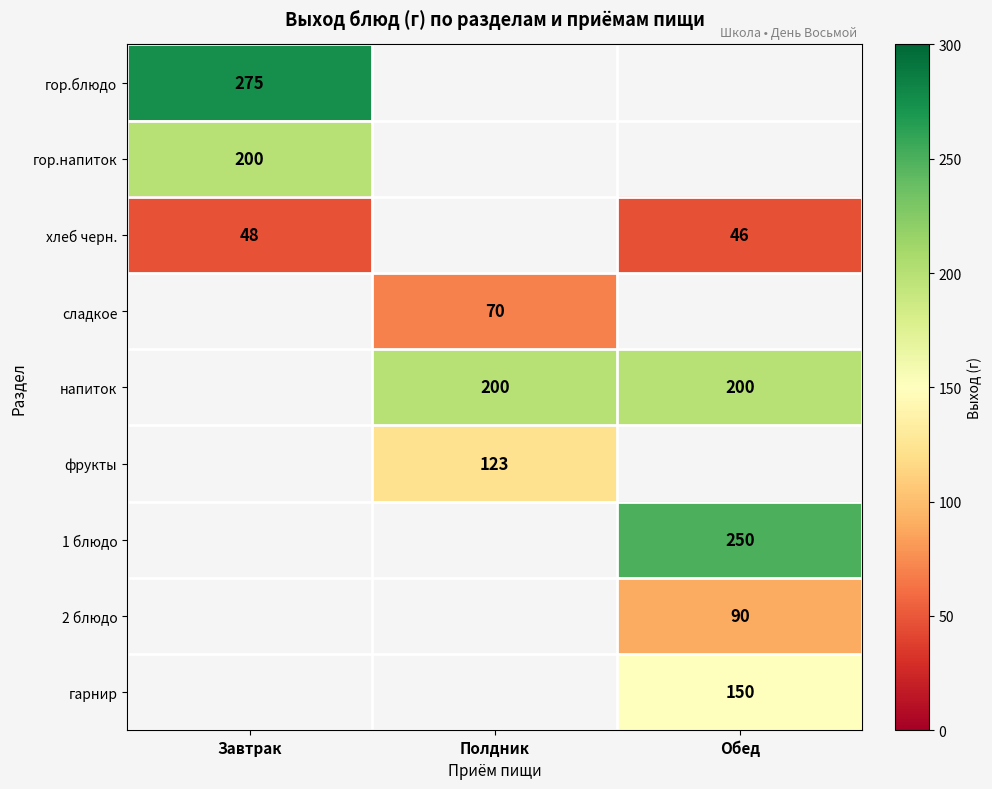

True or false: гор.блюдо has a value of 82.8 at Завтрак.

False